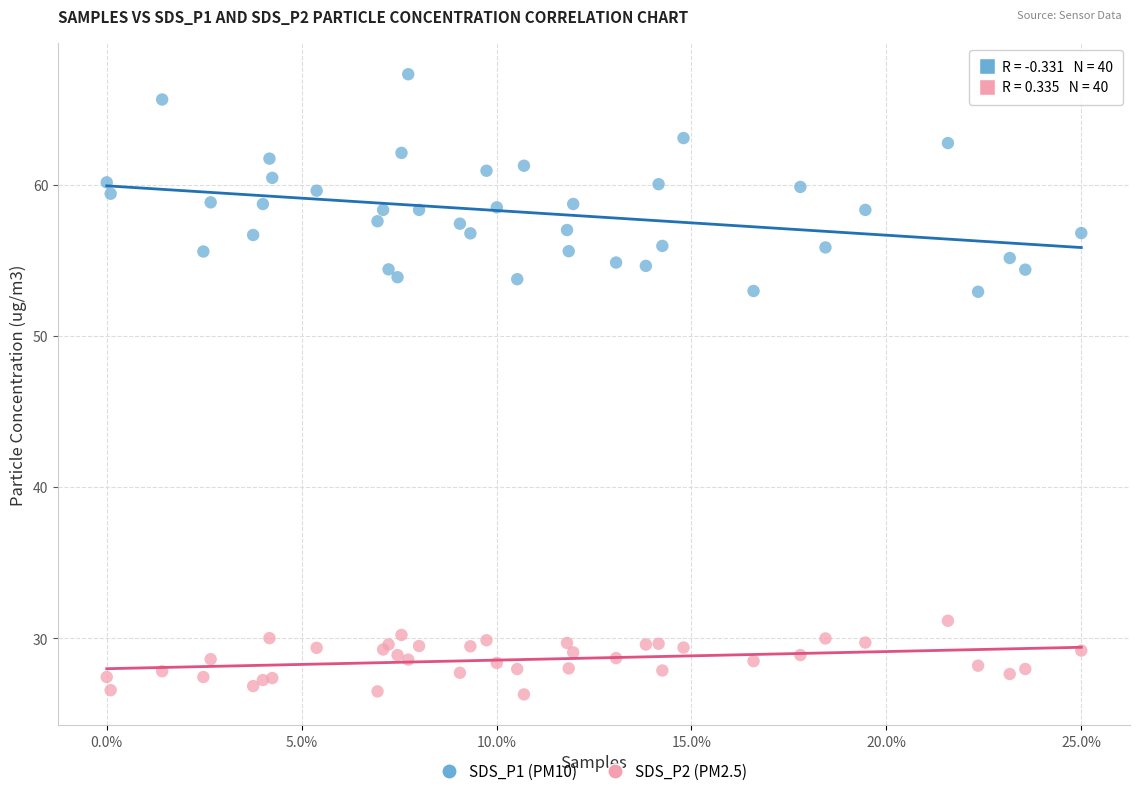

Which series reaches the minimum Y coordinate?

SDS_P2 (PM2.5)